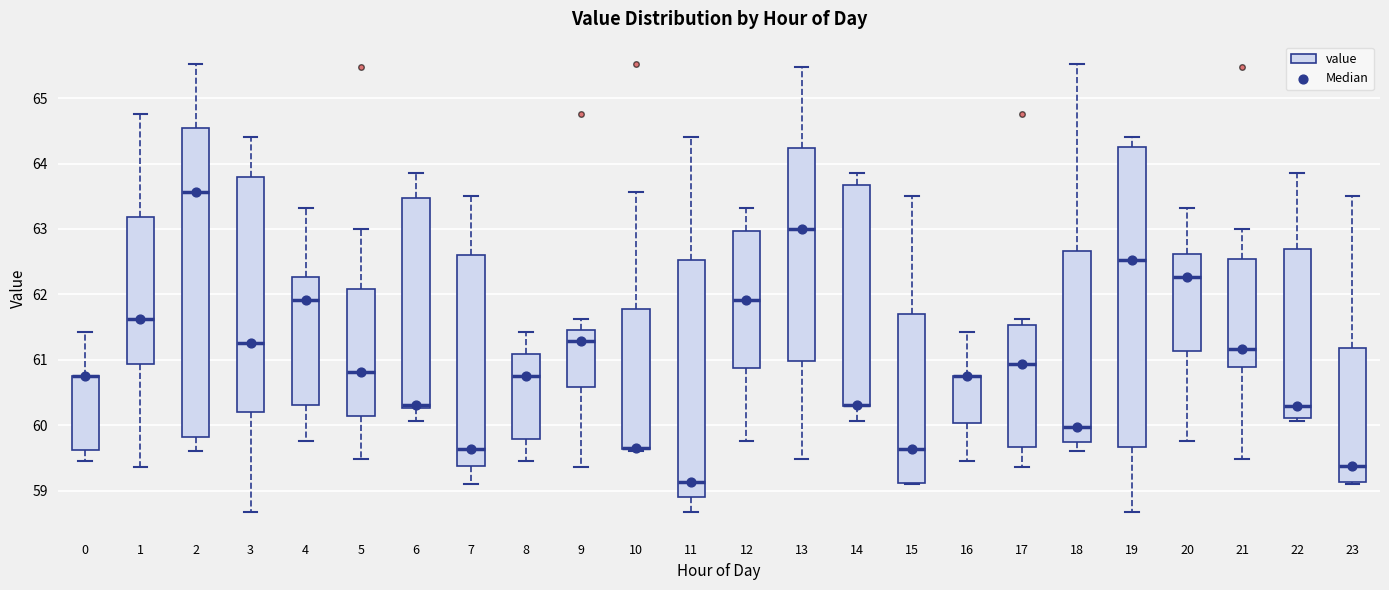

Where is the upper edge of the box at x = 22 on the y-axis? The values are not printed on the chart, so give them approximately, as read against the axis.

62.7